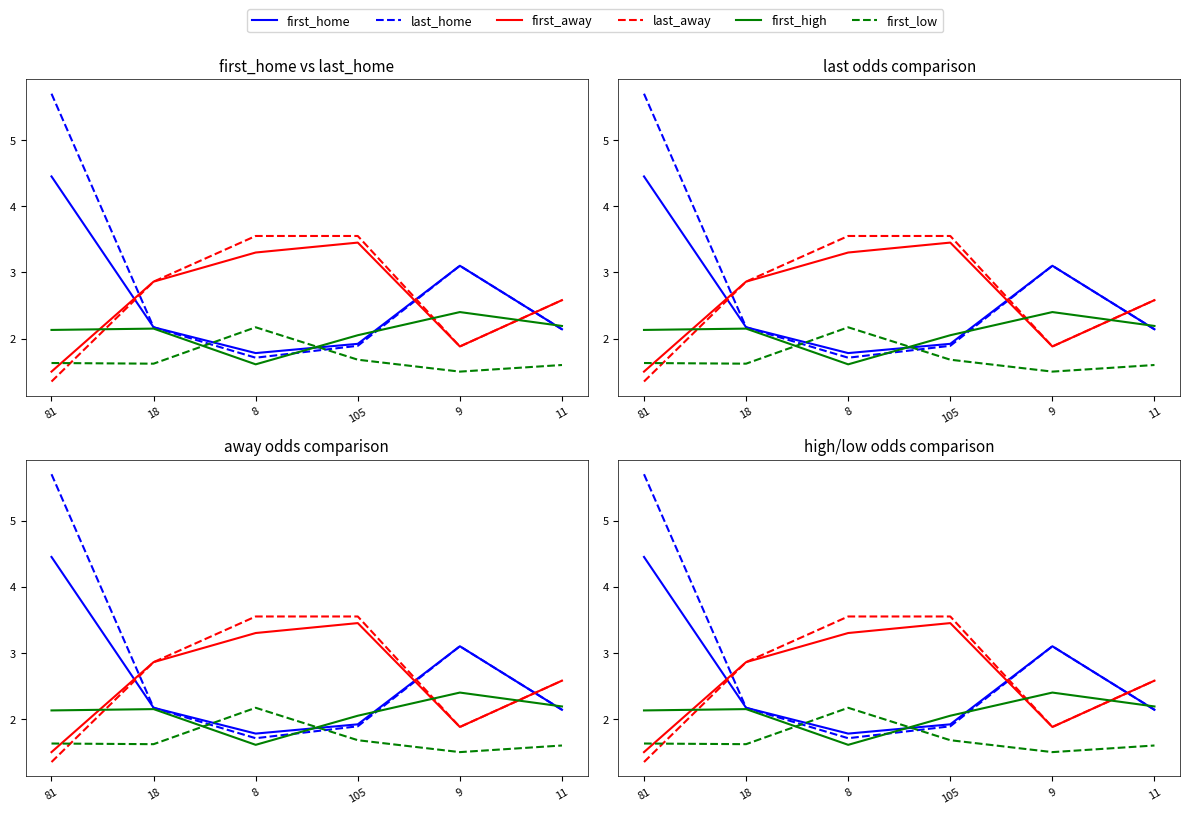

In last_home, how many points are lower than both neighbors (excluding endpoints)?

1